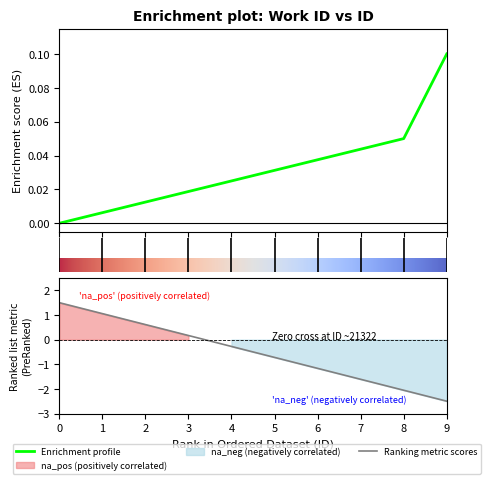

Which has a higher value, 6 or 5?

6